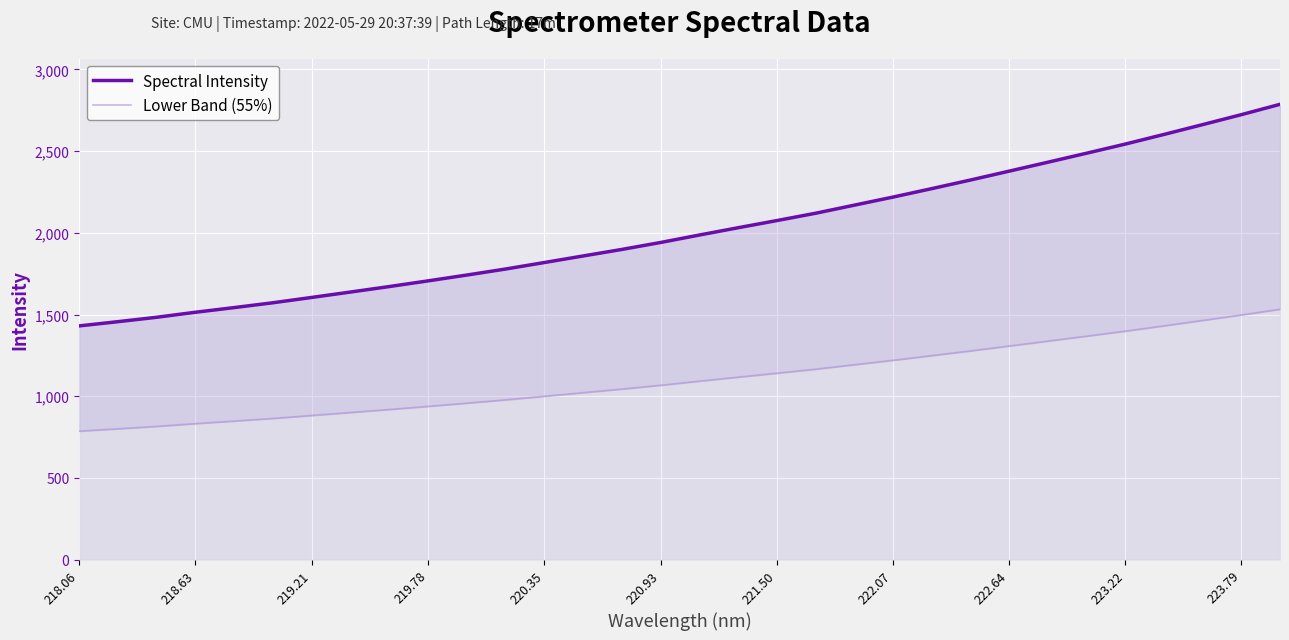

Is it true that Spectral Intensity equals 3221.4 at 221.50?

False